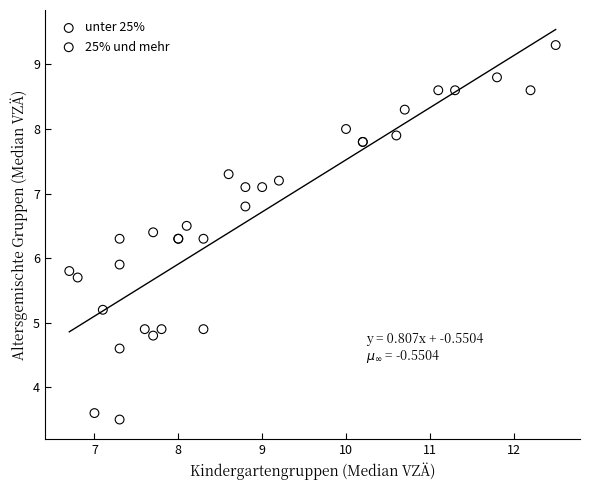

What are all the series names shown in the legend?

unter 25%, 25% und mehr